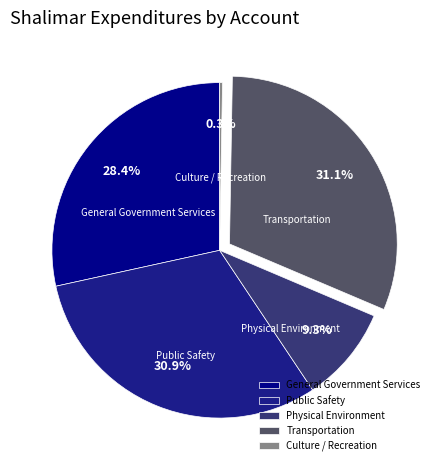

To the nearest percent, what is the combined percentage of General Government Services and Physical Environment?

38%